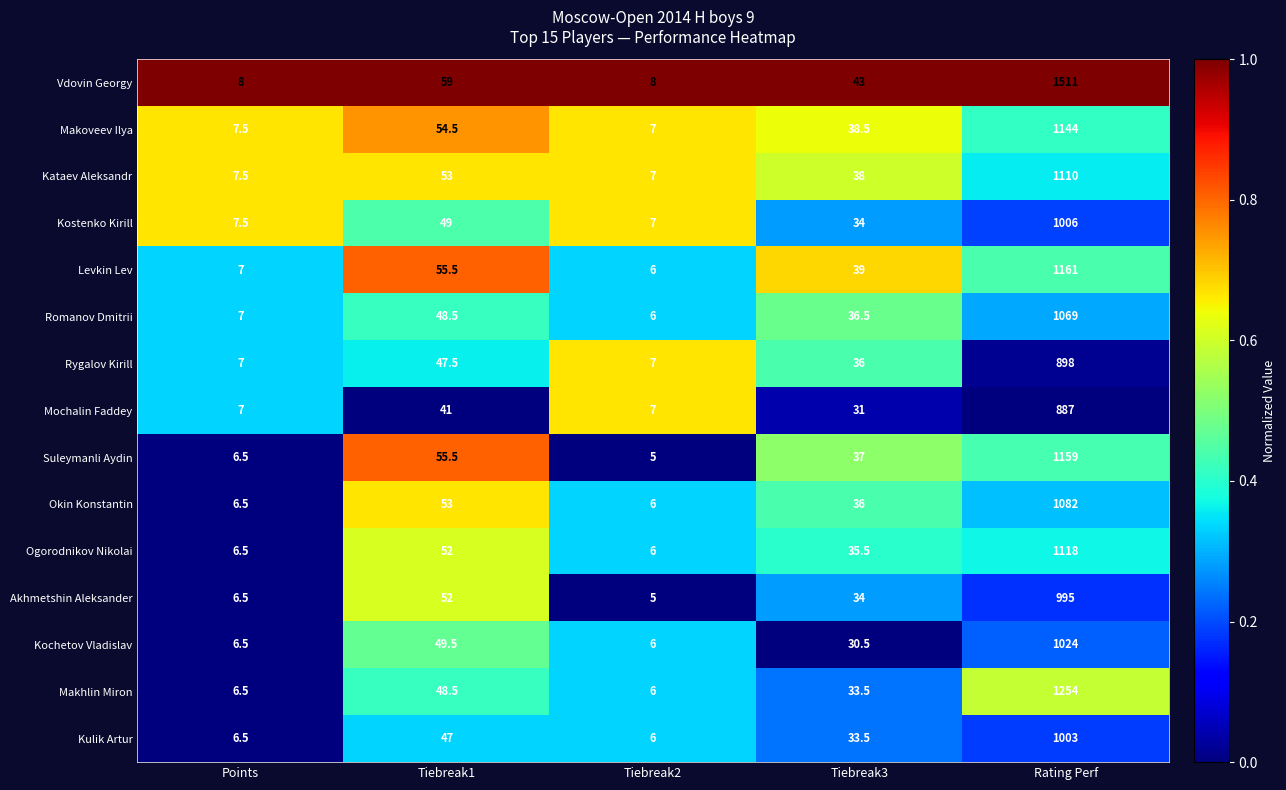

The Makhlin Miron series shows 54.5 at Tiebreak3. True or false?

False